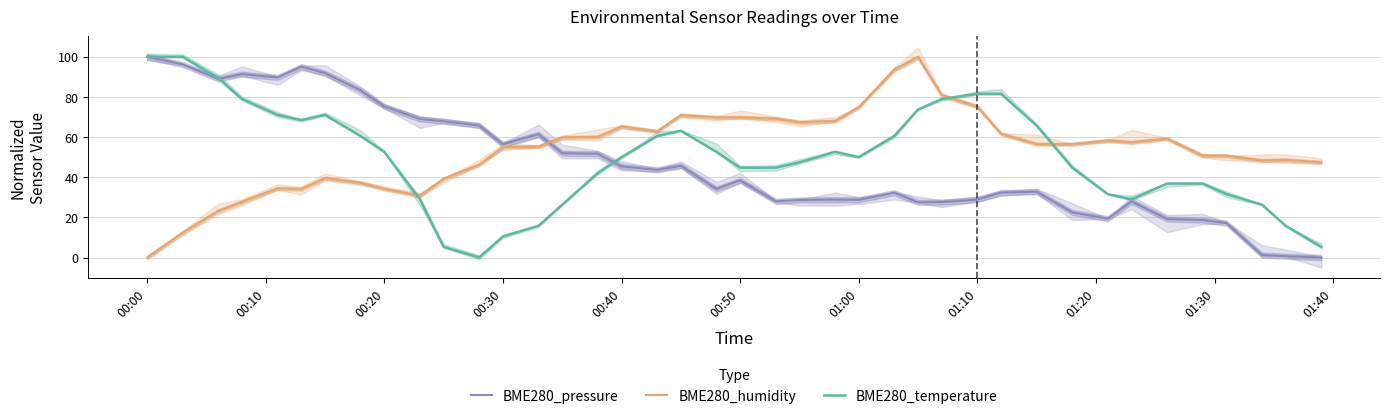

Which category has the lowest value in the BME280_humidity series?

00:00